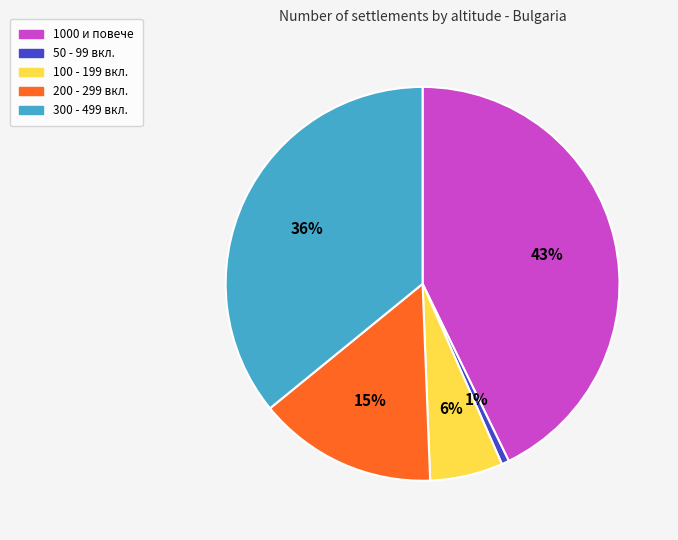

To the nearest percent, what is the average slice percentage?

20%